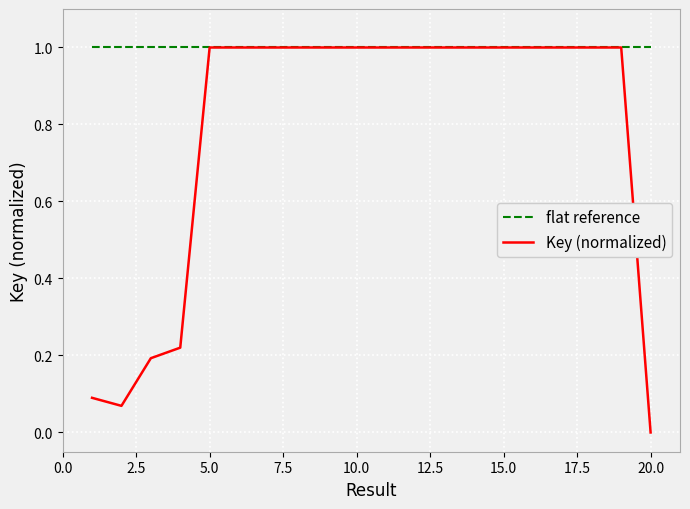

What is the minimum value for flat reference?

1.0